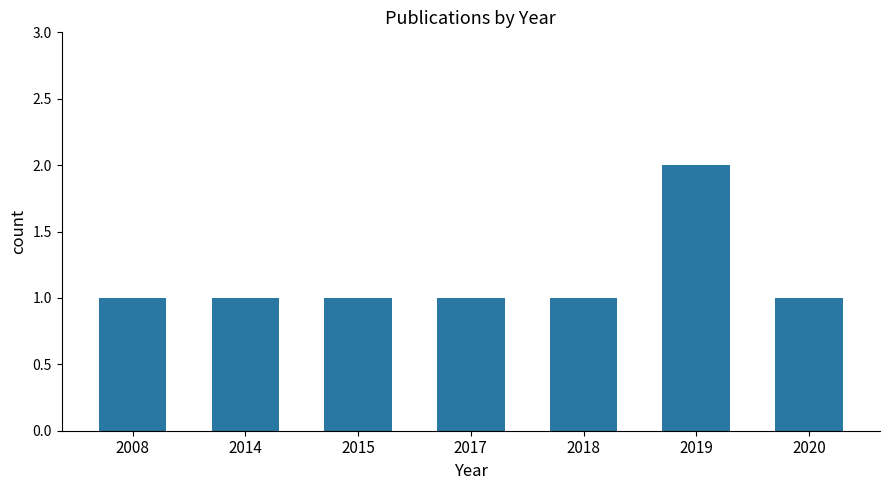

Count the number of data series in this chart.

1